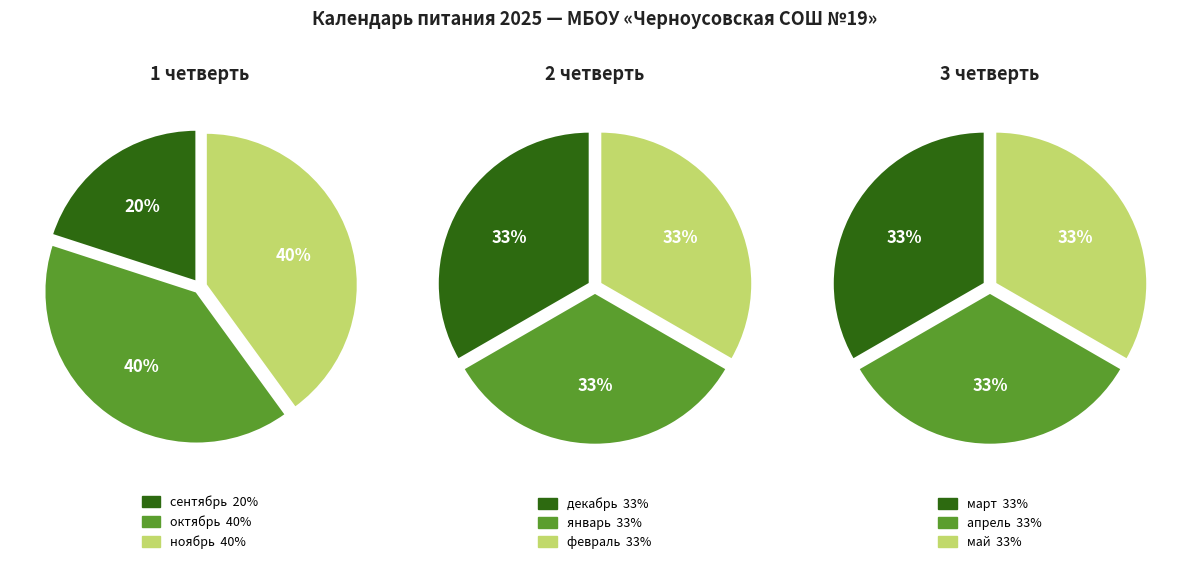

Is it true that май is 4% of the pie?

False